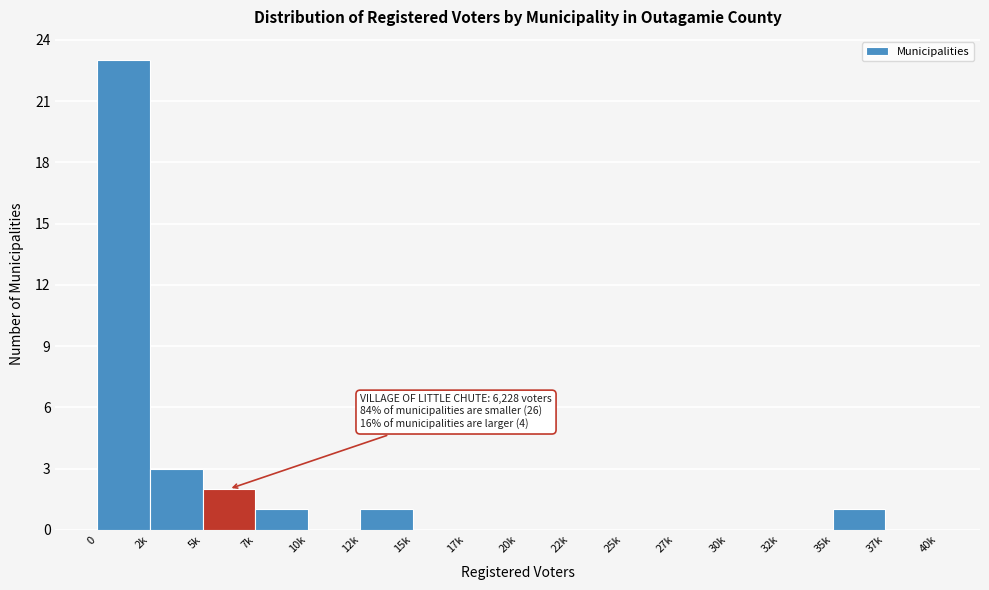

Reading left to right, list all the values displayed in this chart.

0=23	2k=3	5k=2	7k=1	10k=0	12k=1	15k=0	17k=0	20k=0	22k=0	25k=0	27k=0	30k=0	32k=0	35k=1	37k=0